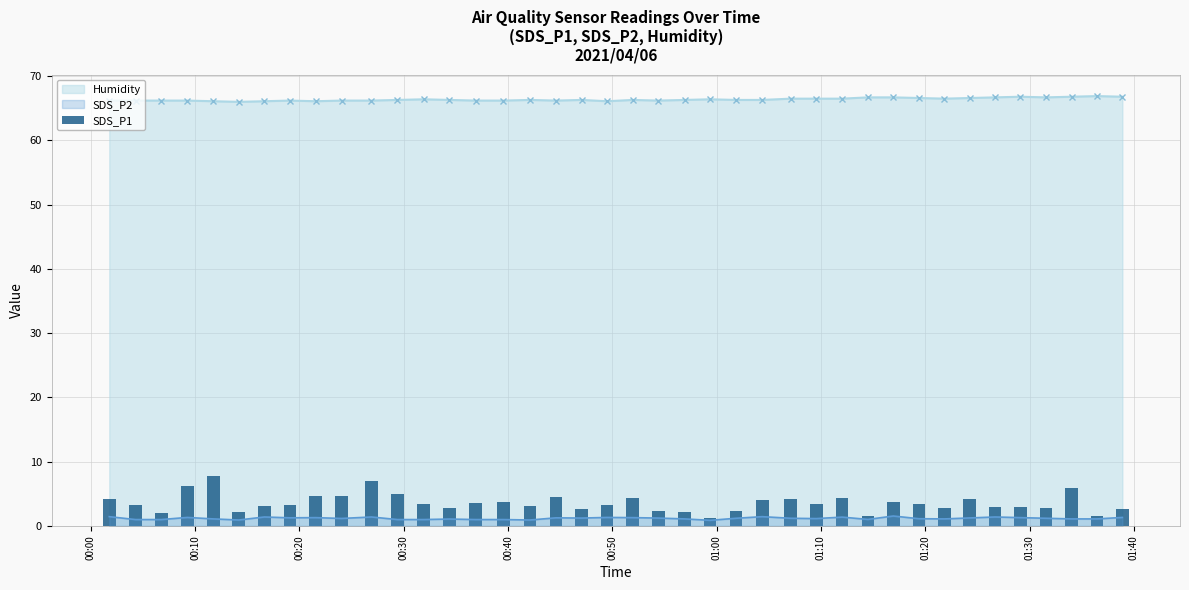

What is the lowest value of the Humidity series?

66.0